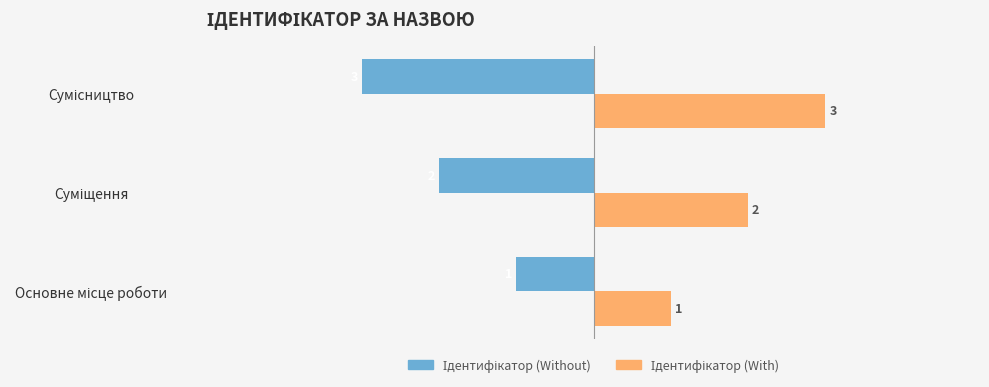

At how many categories does at least one series exceed 0?

3